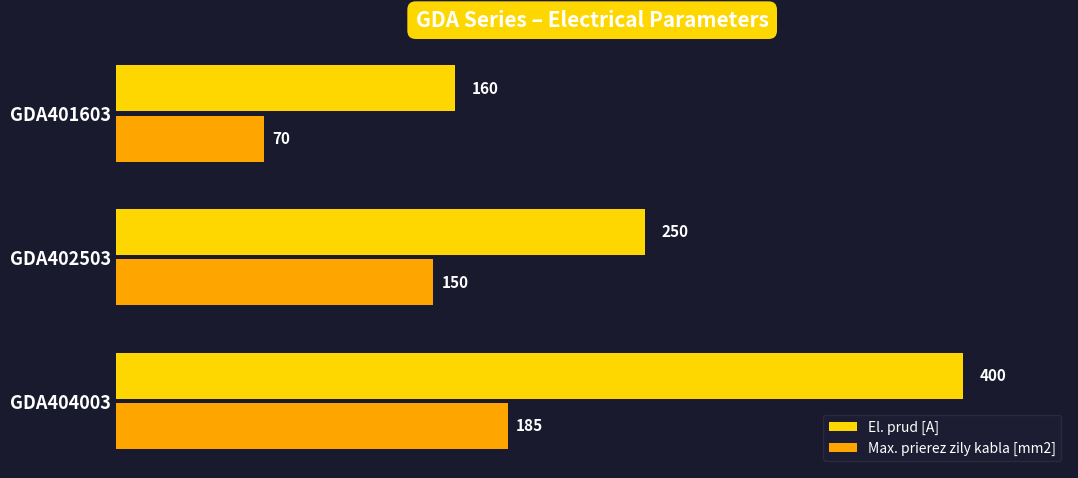

List the series in order of their overall mean, highest first.

El. prud [A], Max. prierez zily kabla [mm2]